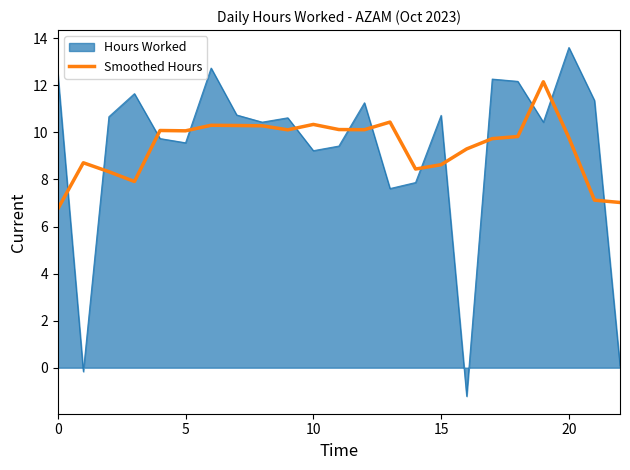

Which series has the largest range (max minus min)?

Hours Worked